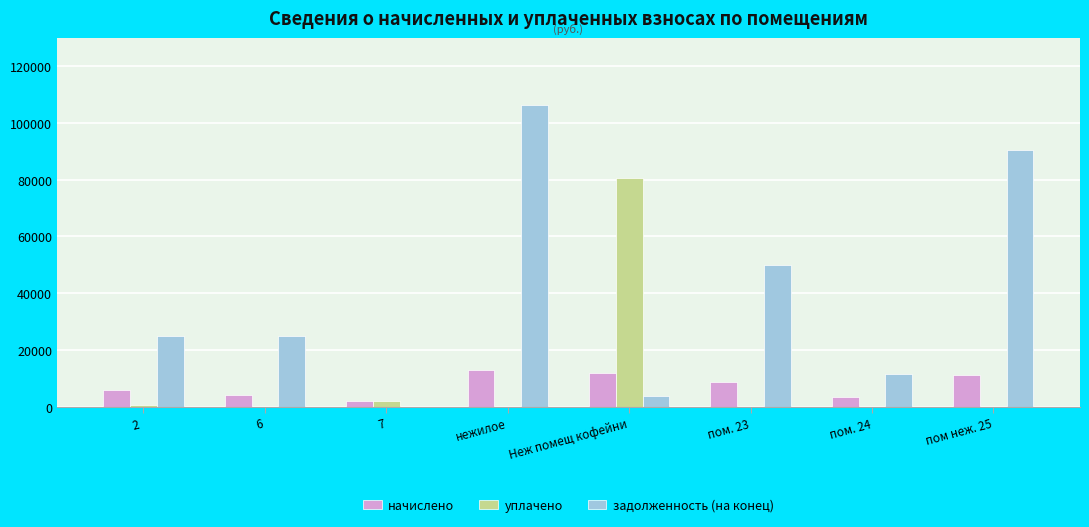

What is the sum of the начислено values at Неж помещ кофейни and пом. 24?

15173.4